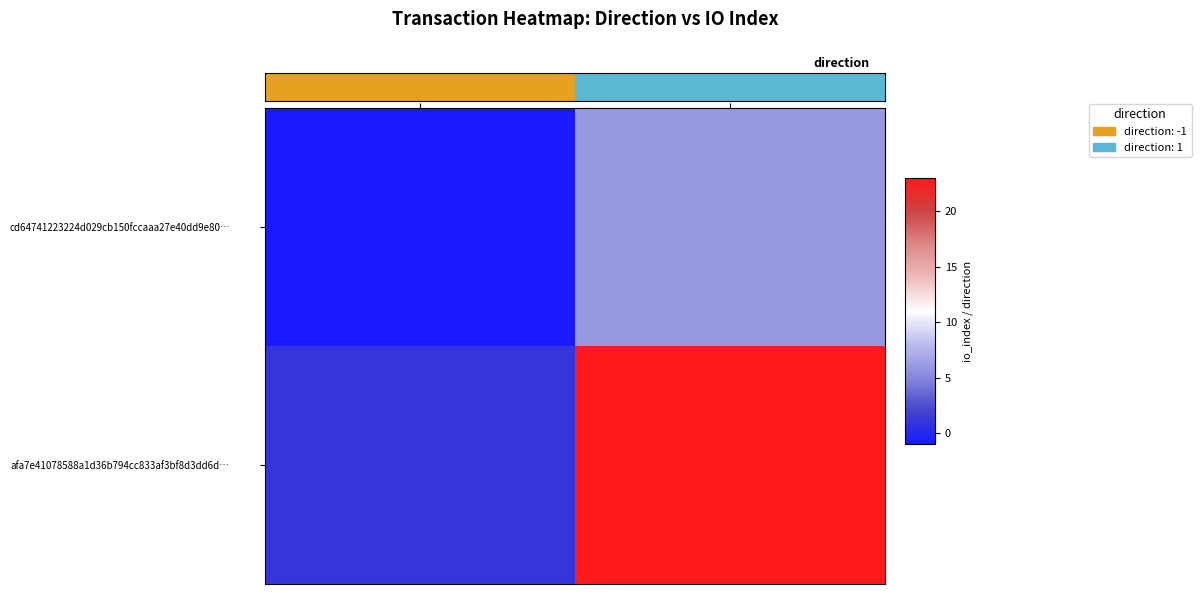

How many categories are shown in the chart?

2